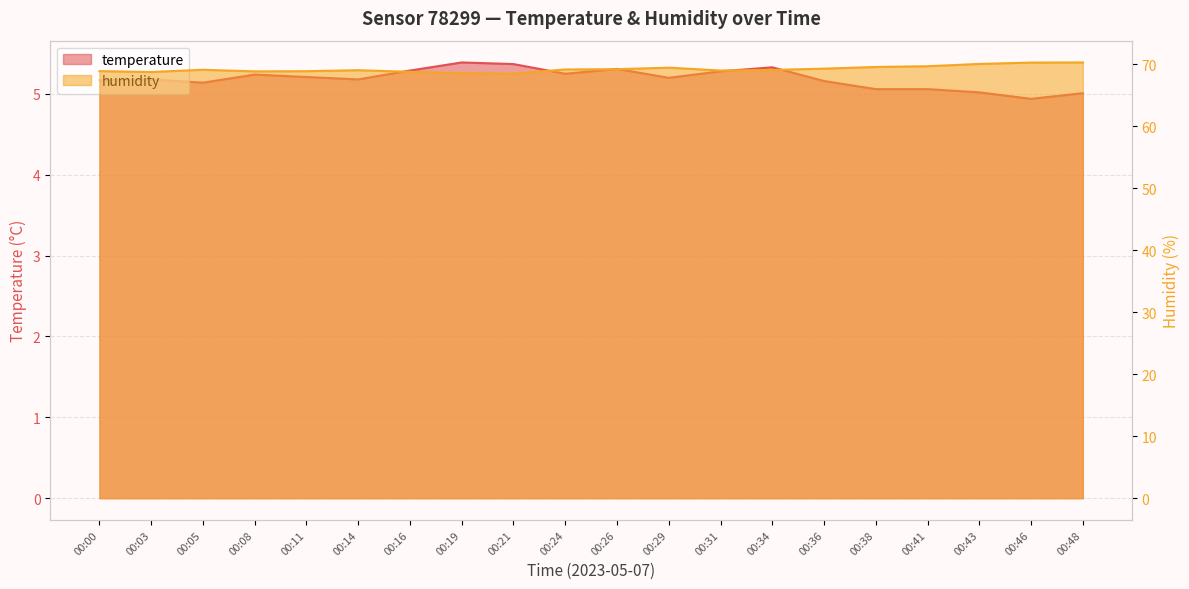

What is the difference between the maximum and minimum values in the temperature series?

0.4